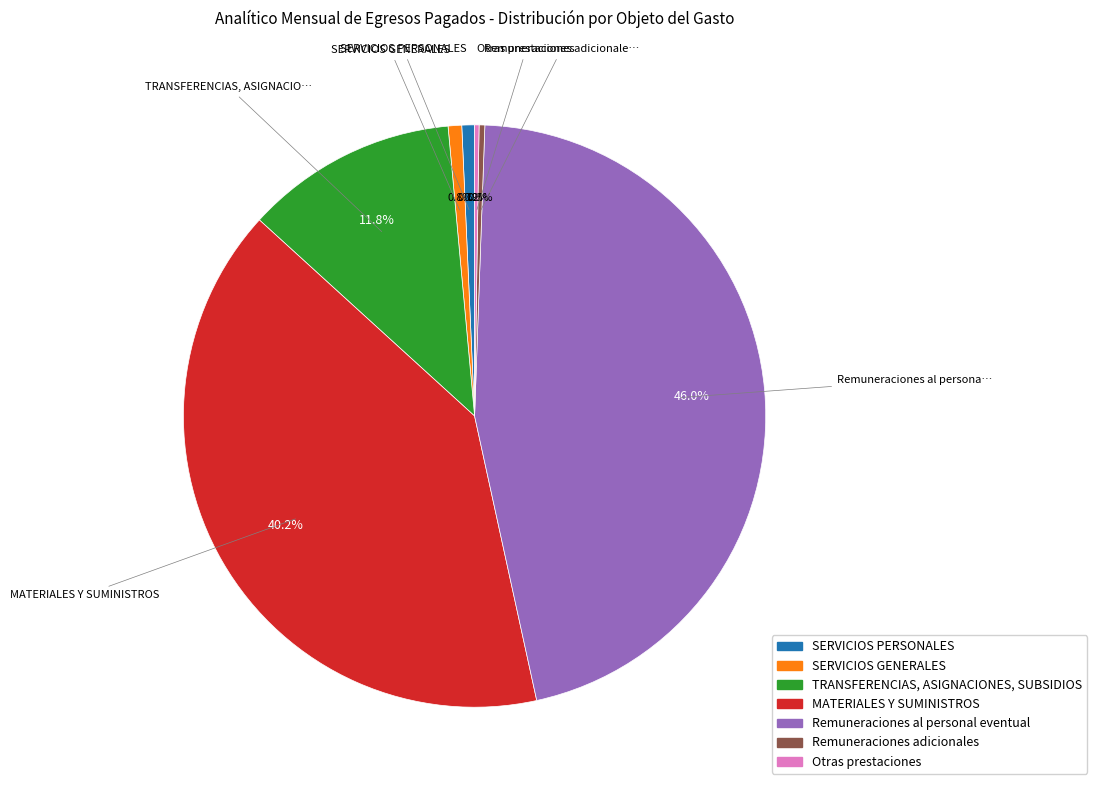

Is there a majority slice in this chart?

No